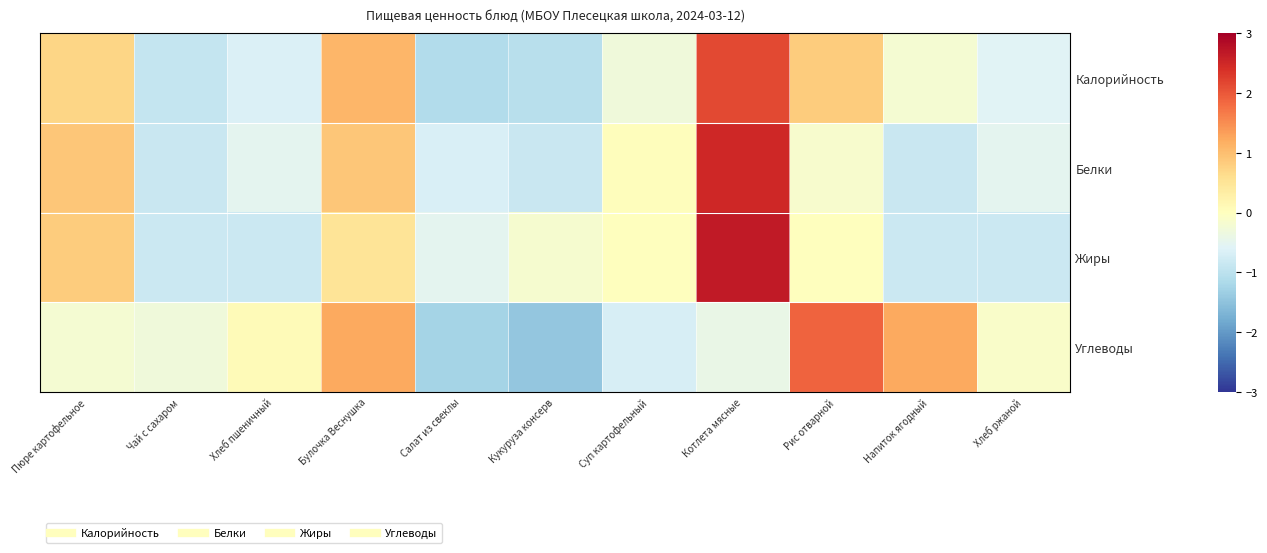

How many categories are shown in the chart?

11